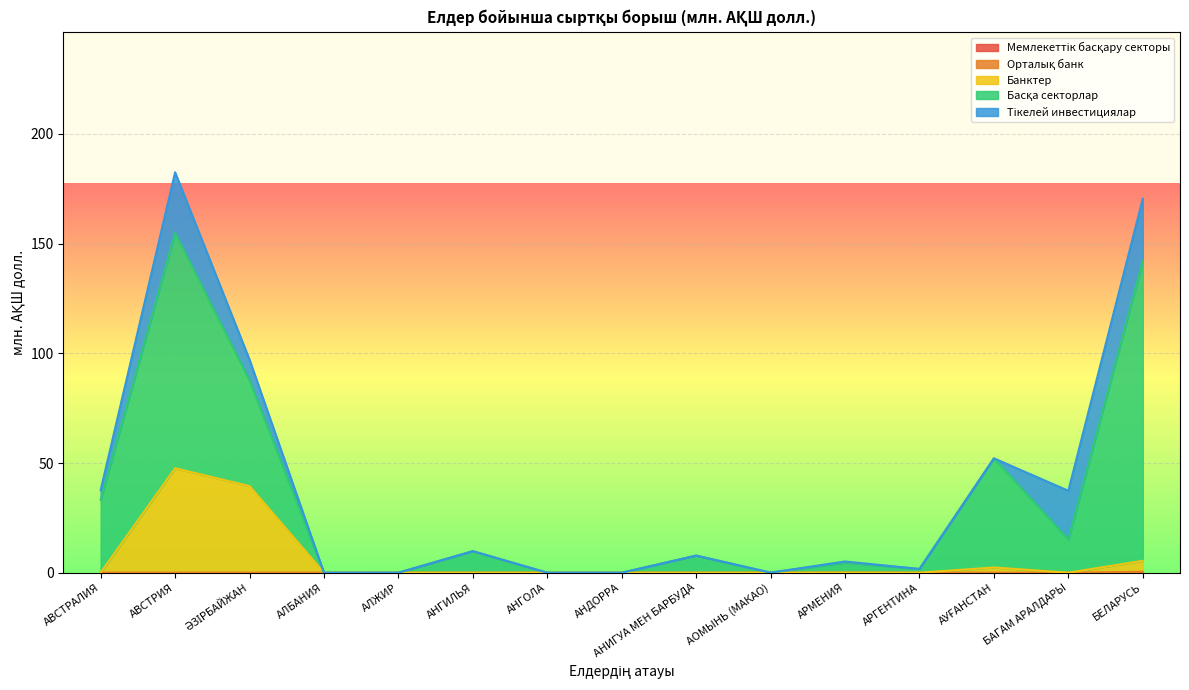

List the series in order of their peak value, highest first.

Басқа секторлар, Банктер, Тікелей инвестициялар, Орталық банк, Мемлекеттік басқару секторы